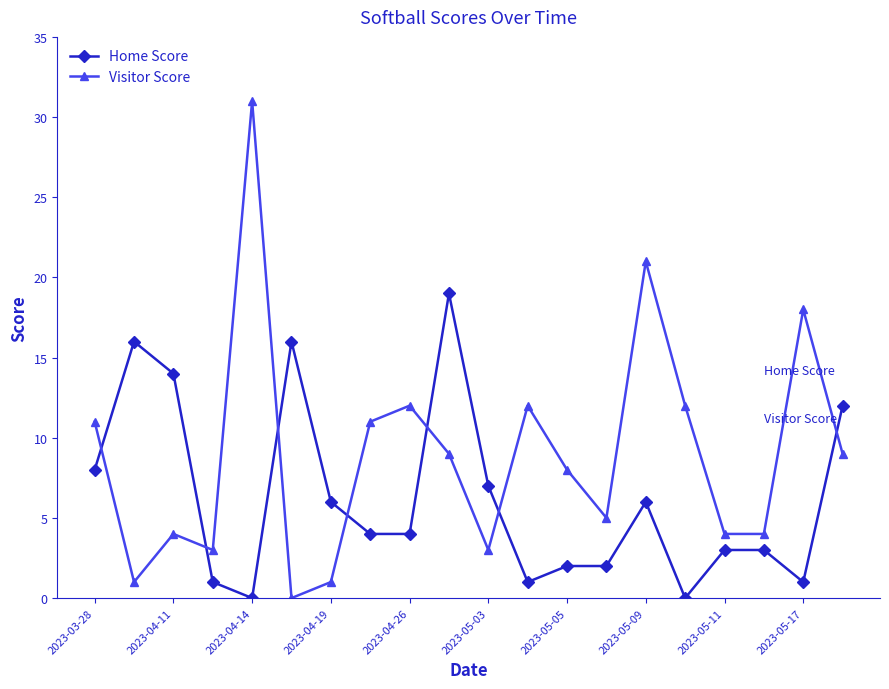

What is the average value of the Visitor Score series?

9